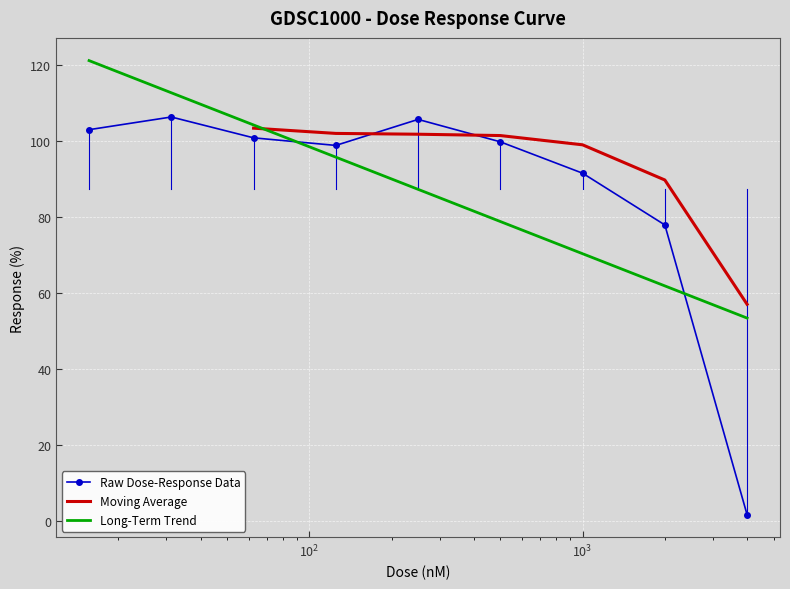

What is the label of the 4th point from the left?

125.0